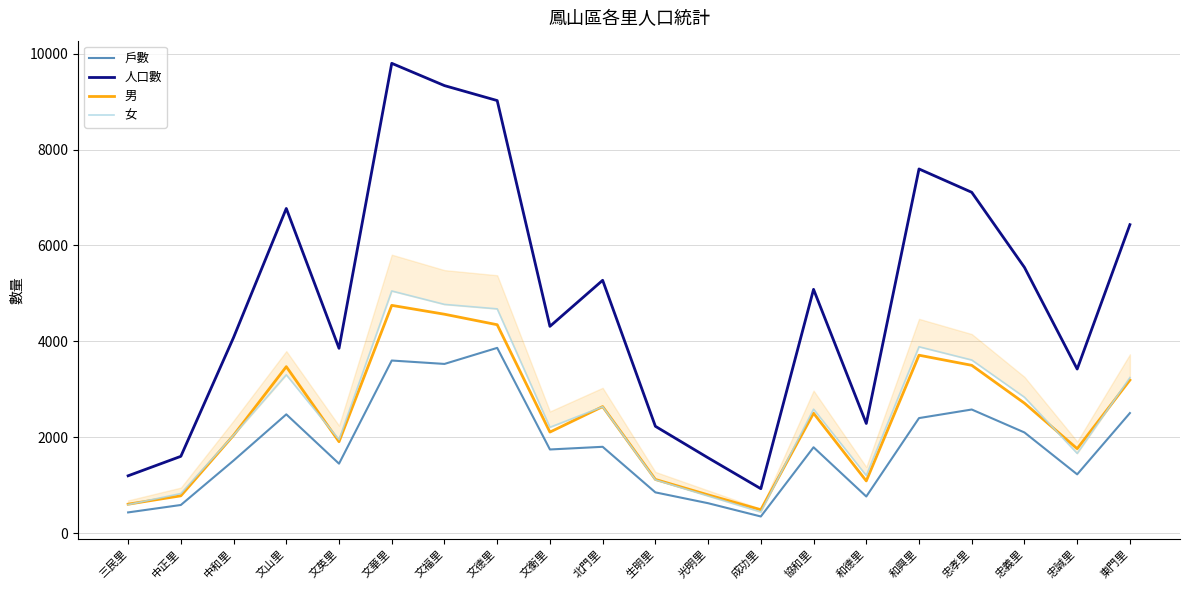

What is the label of the 18th point from the right?

中和里